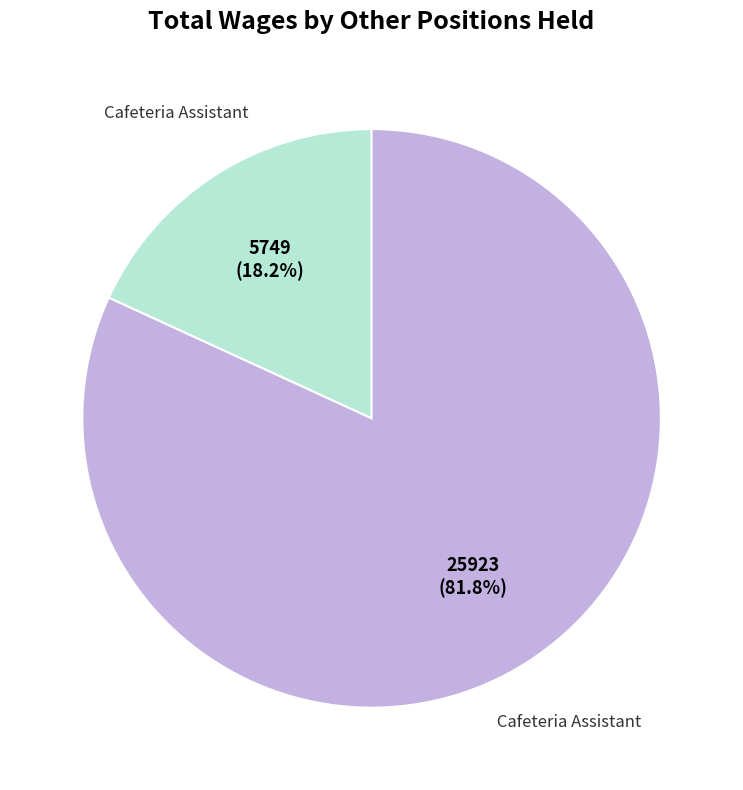

How many slices are in this pie chart?

2